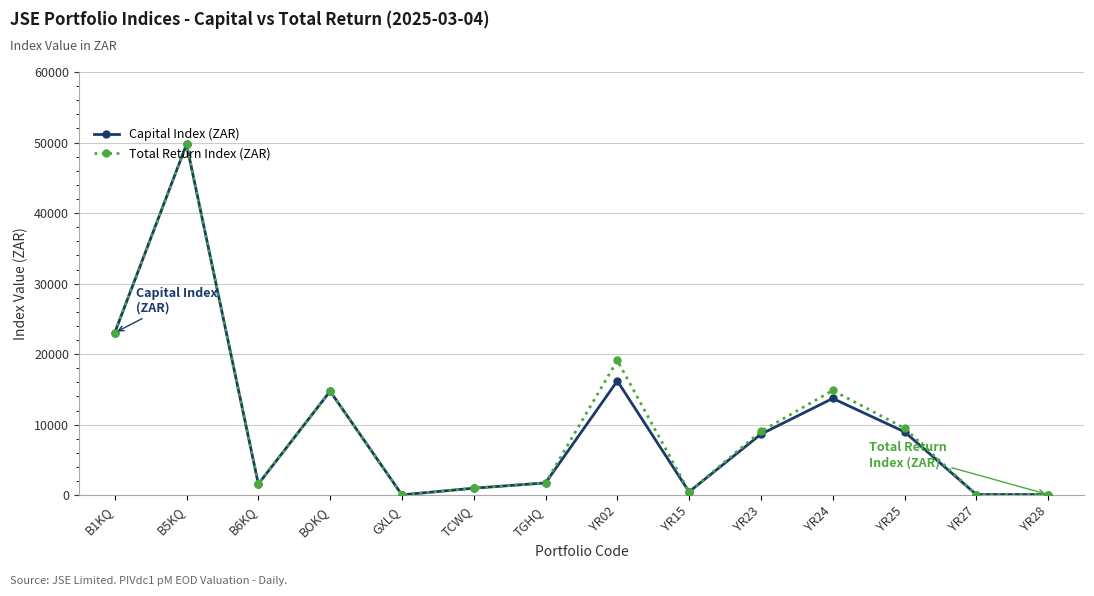

True or false: Capital Index (ZAR) has more than 2 points higher than both neighbors.

True